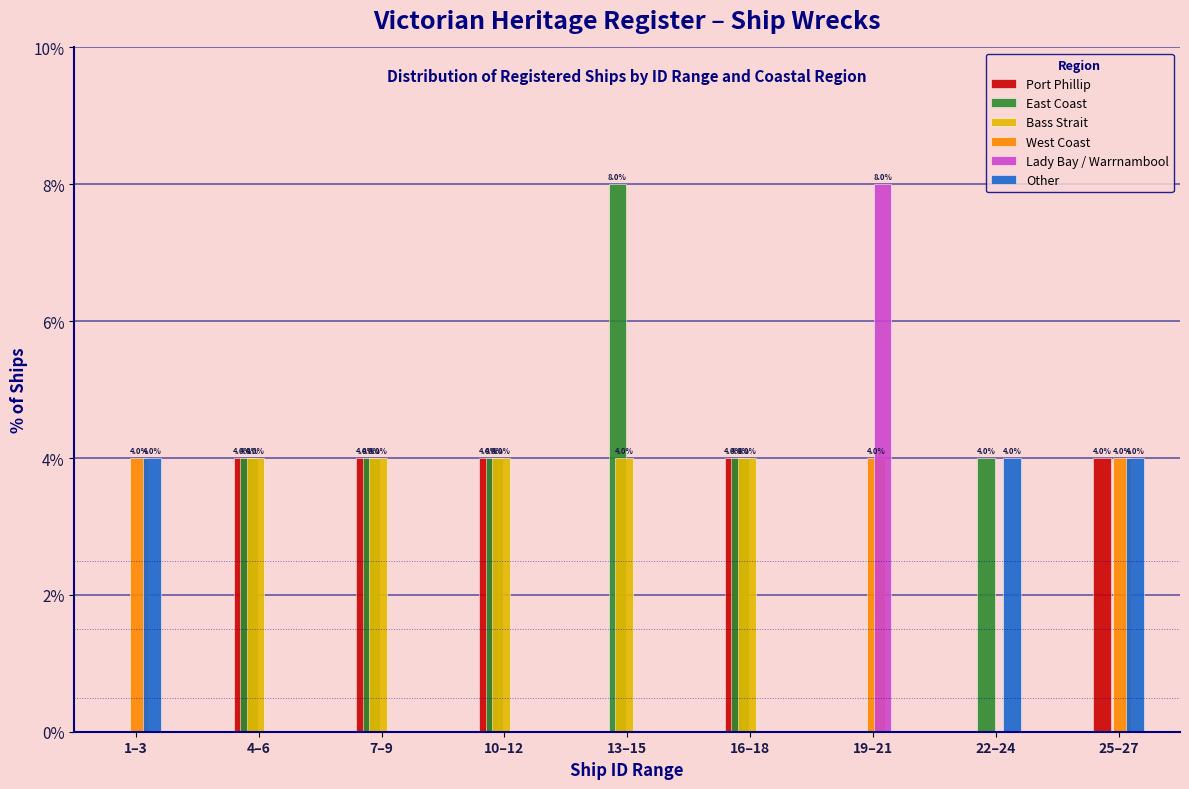

True or false: Lady Bay / Warrnambool has a value of 0 at 10–12.

True